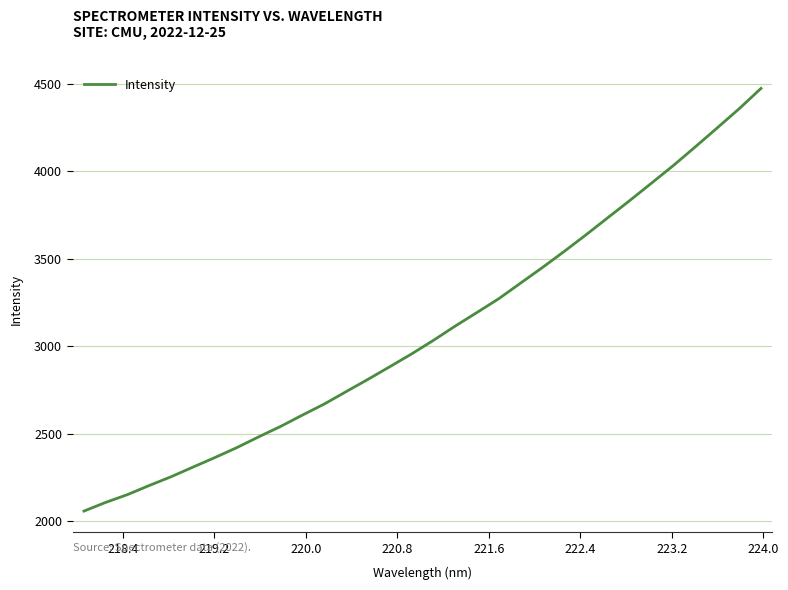

What is the maximum value shown in the chart?

4472.8